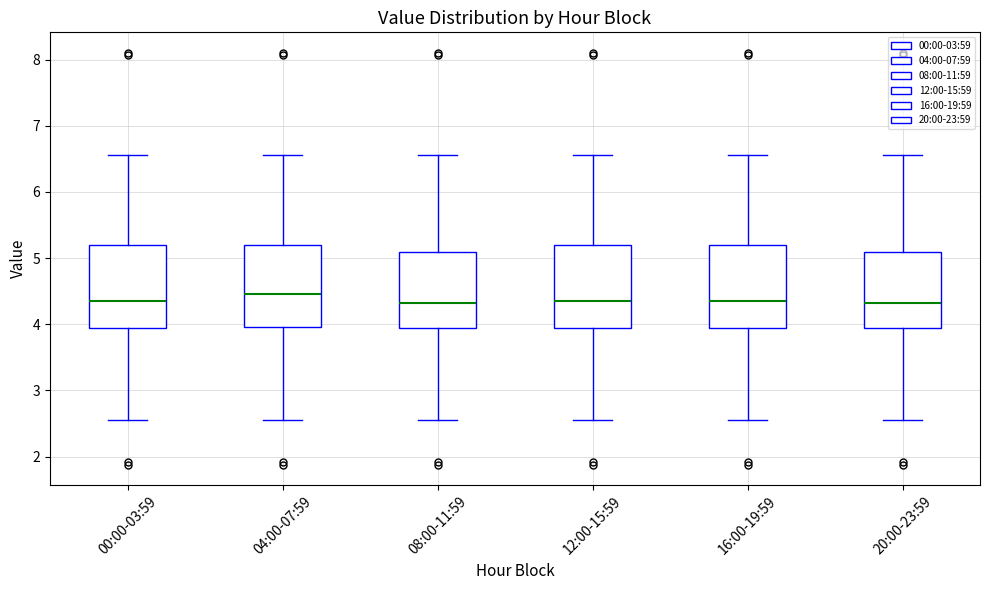

Where is the lower edge of the box for 04:00-07:59 on the y-axis? The values are not printed on the chart, so give them approximately, as read against the axis.

4.0